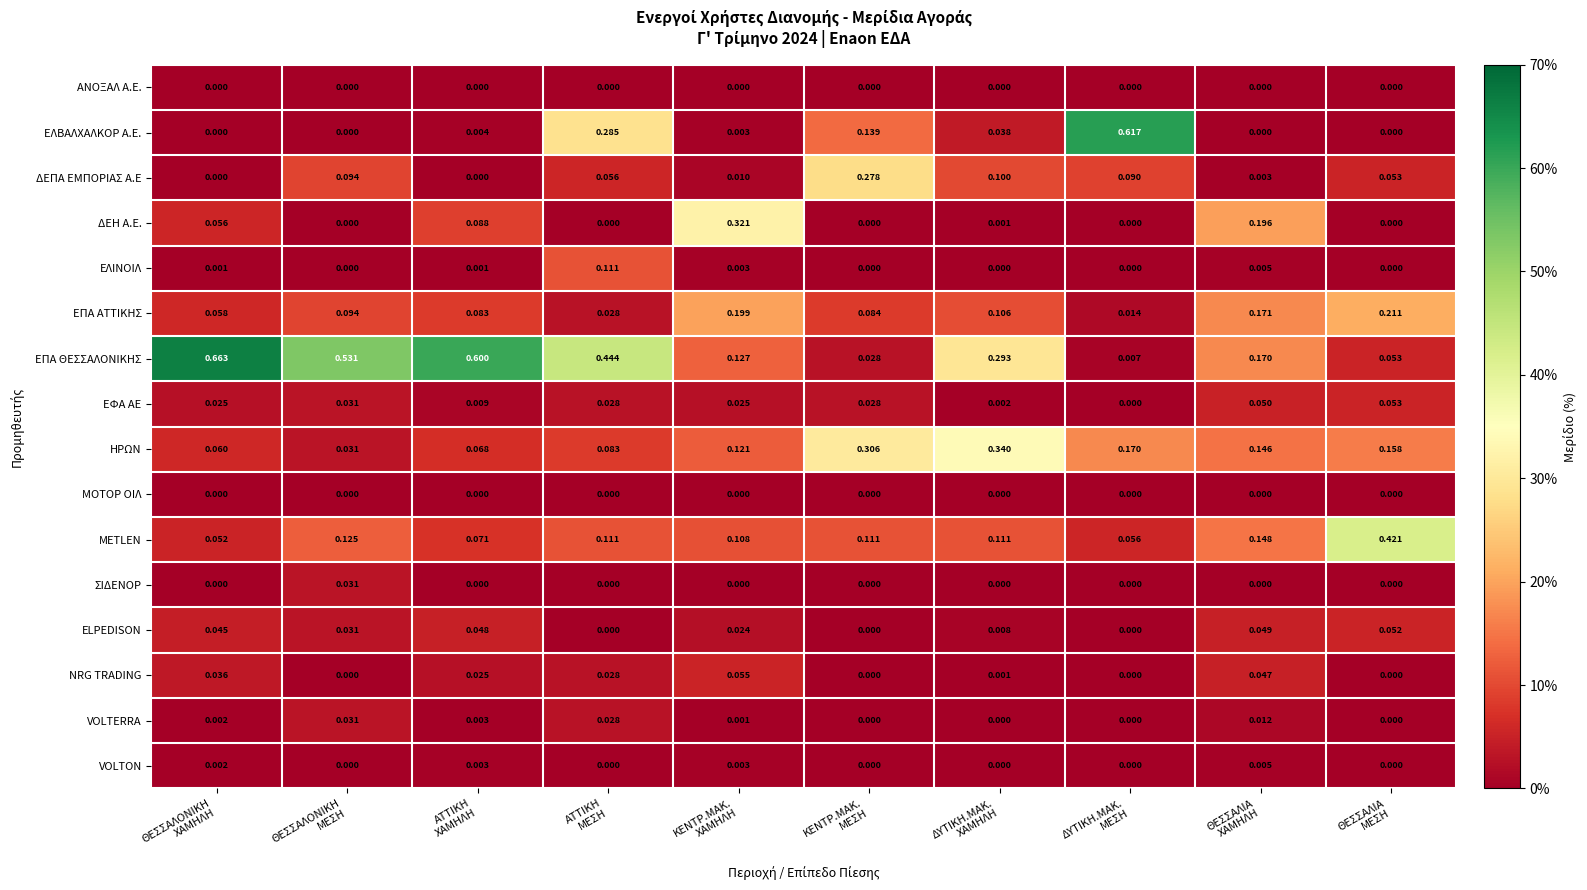

Which series has the largest range (max minus min)?

ΕΠΑ ΘΕΣΣΑΛΟΝΙΚΗΣ